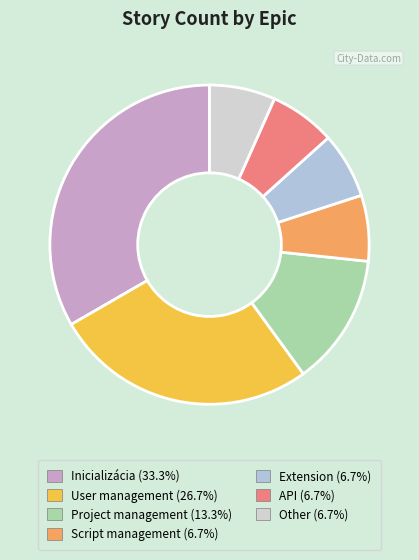

What portion of the pie excludes Script management?

93.3%